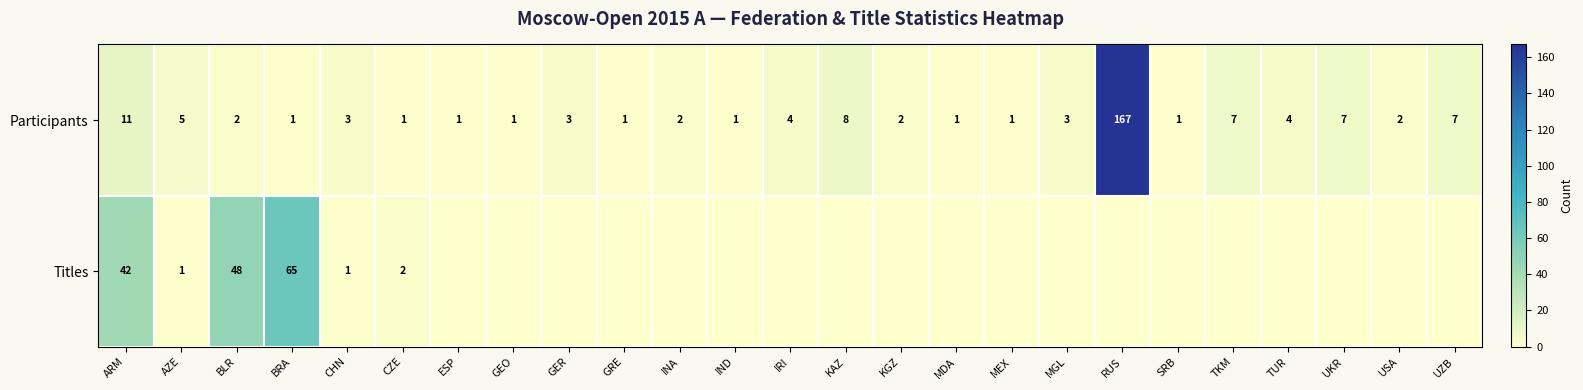

Rank the series at BRA from lowest to highest value.

Participants, Titles